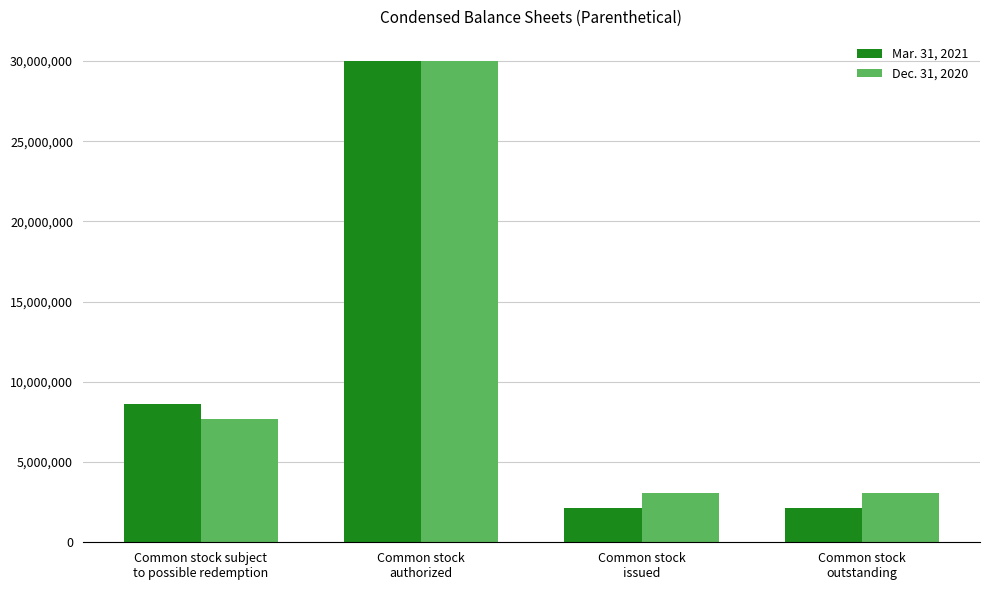

At which category is the sum across all series the highest?

Common stock
authorized